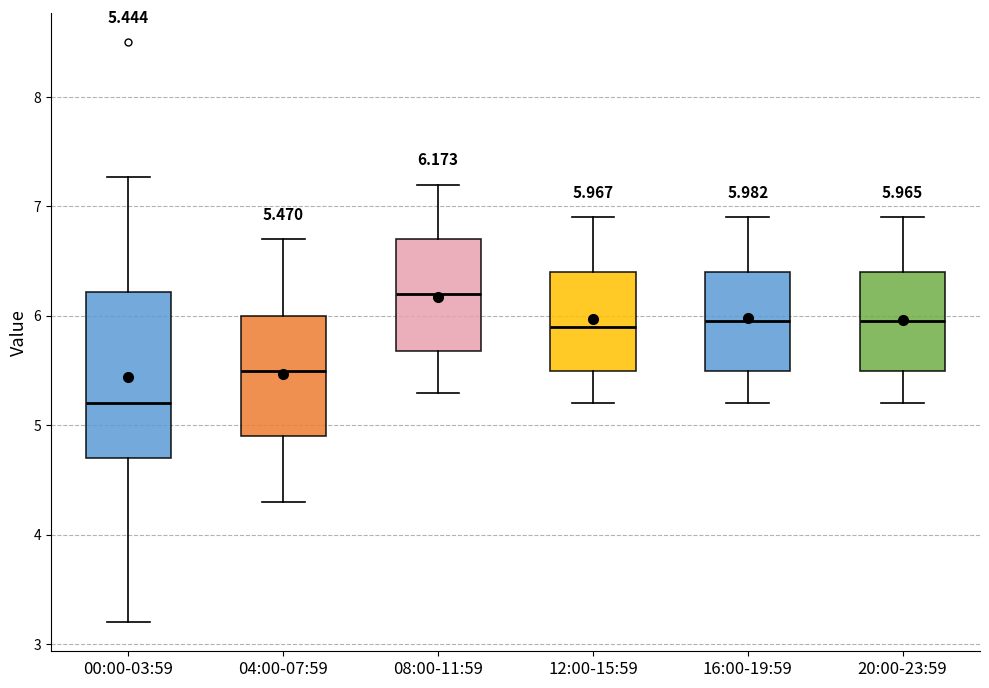

Which box has the lowest median line?

00:00-03:59